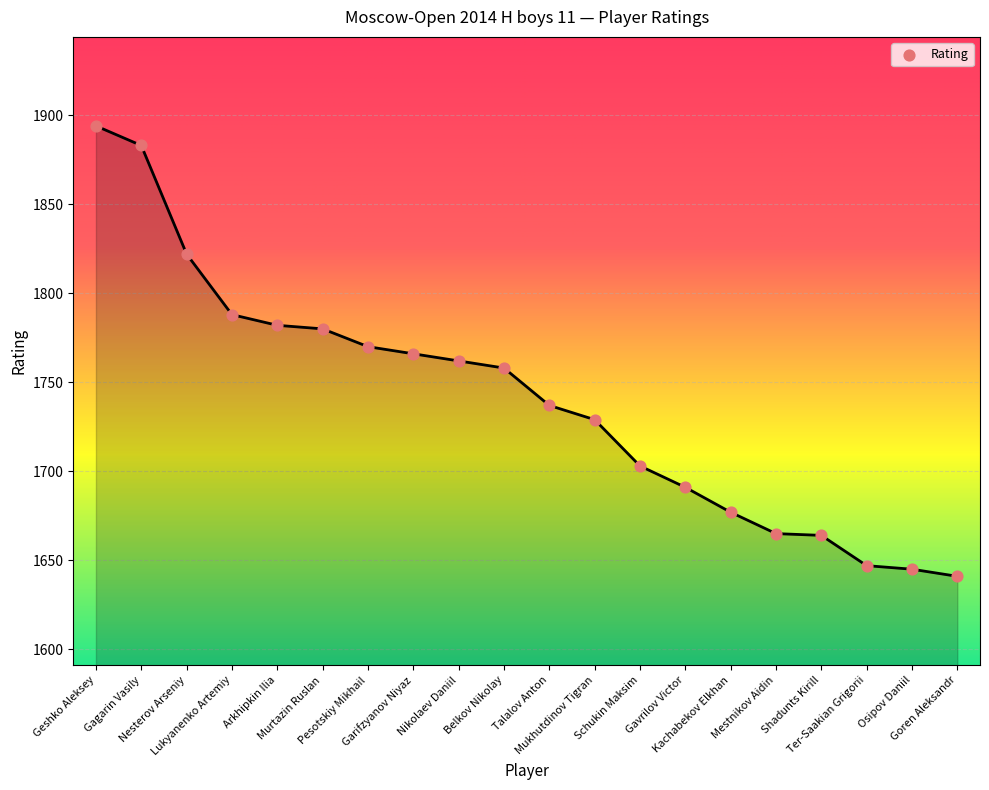

What is the change in value from Mukhutdinov Tigran to Schukin Maksim?

-26